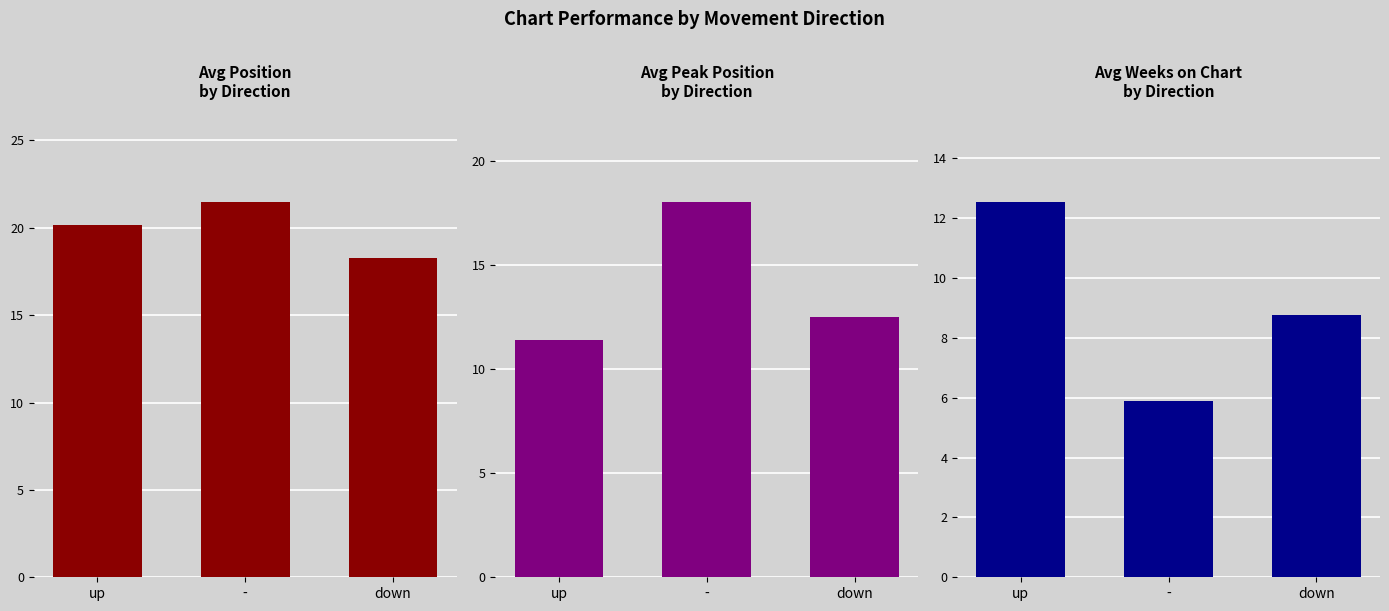

What is the label of the 1st bar from the left?

up